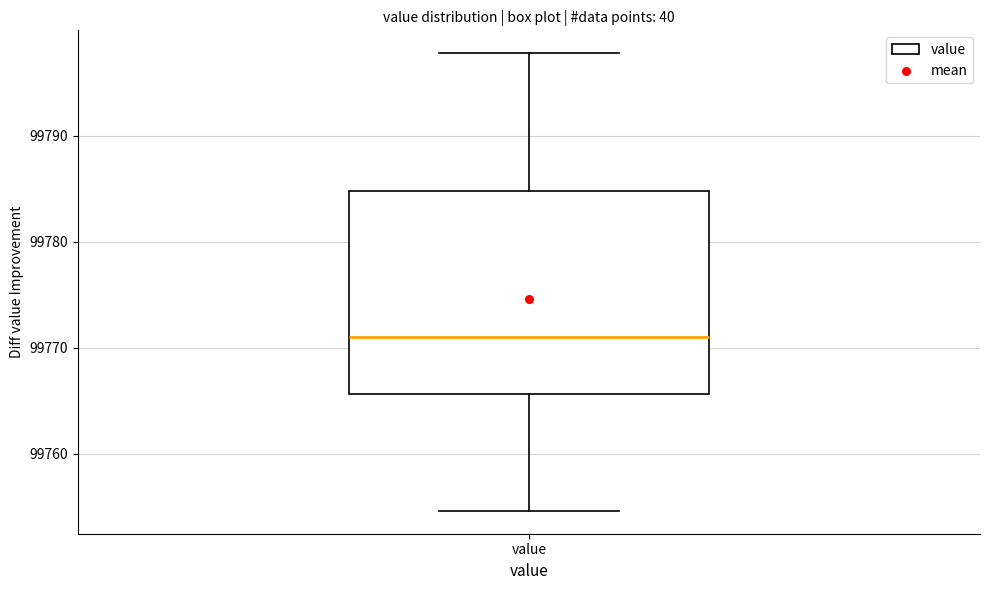

Read this box plot against the y-axis: the position of the median line, the range covered by the box, and the ends of both whiskers. The values are not printed on the chart, so give them approximately, as read against the axis.

median 99771, box 99766 to 99785, whiskers 99755 to 99798